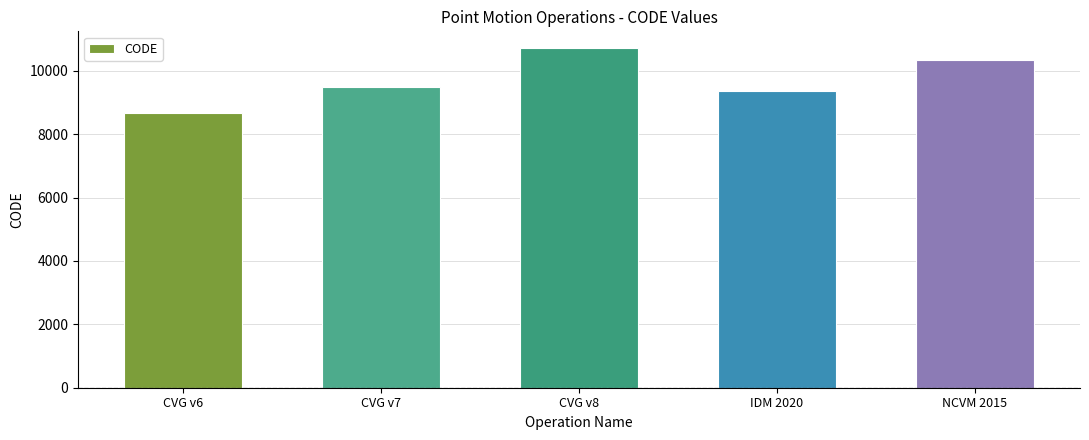

Reading right to left, what are all the values shown in this chart?

10323	9375	10707	9483	8676